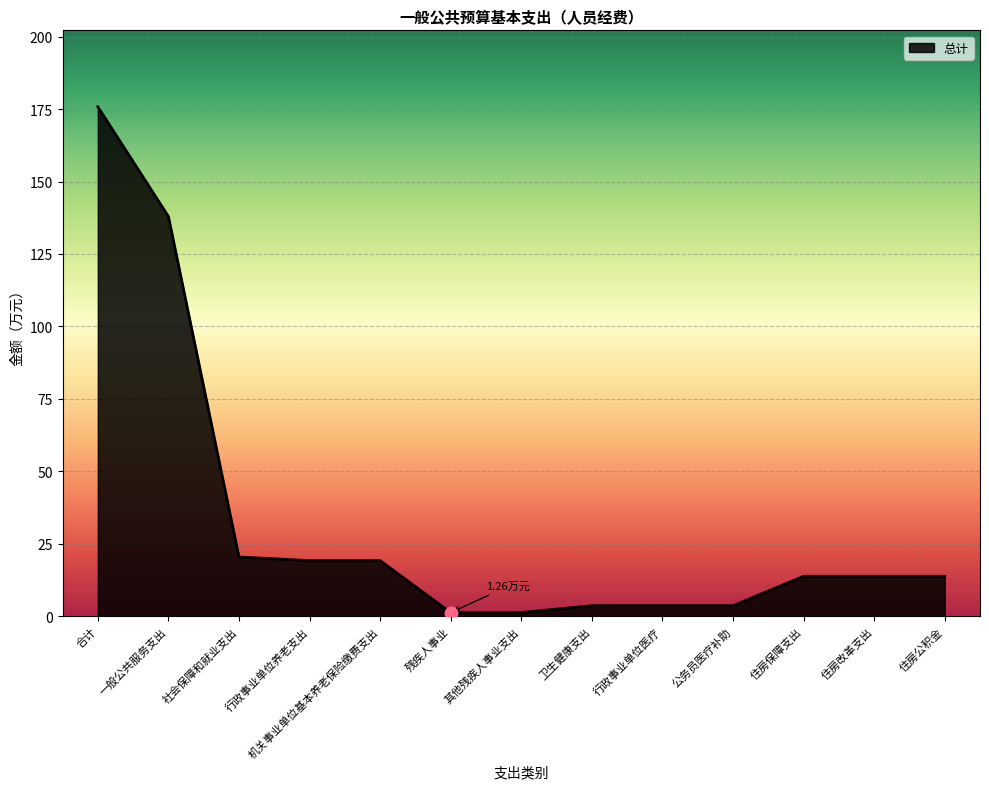

Reading left to right, what are all the values shown in this chart?

175.8	138.0	20.4	19.2	19.2	1.3	1.3	3.6	3.6	3.6	13.8	13.8	13.8